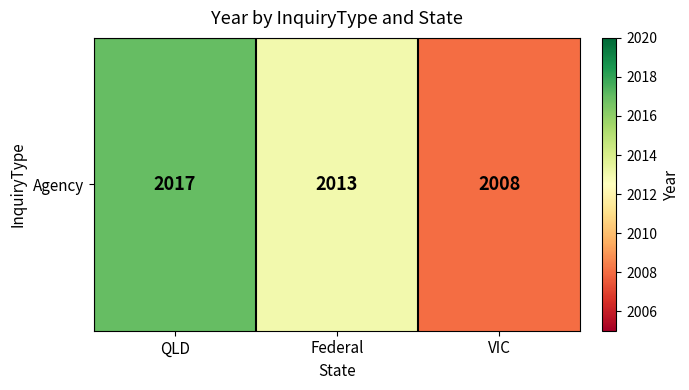

What is the approximate value at Federal?

2013